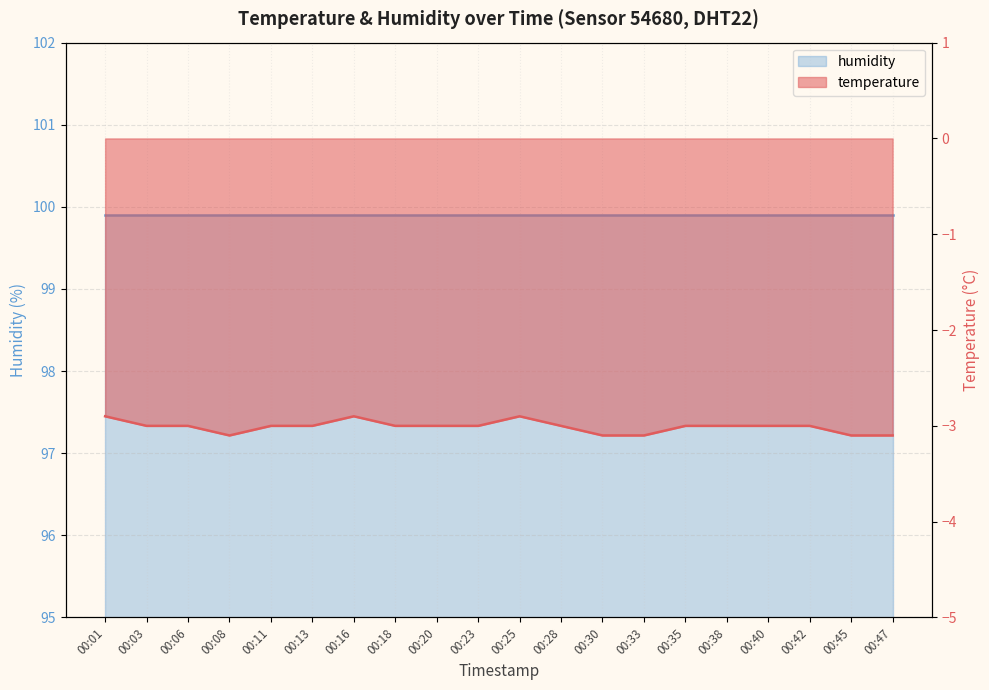

Reading right to left, extract all data points from this chart.

-3.1	-3.1	-3.0	-3.0	-3.0	-3.0	-3.1	-3.1	-3.0	-2.9	-3.0	-3.0	-3.0	-2.9	-3.0	-3.0	-3.1	-3.0	-3.0	-2.9